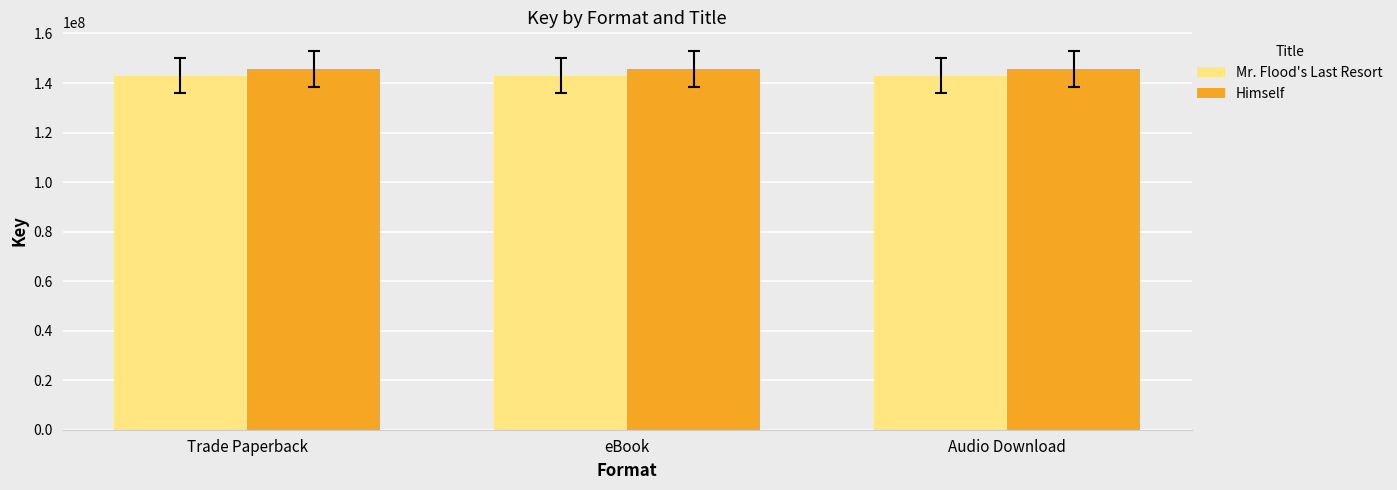

What is the spread (max minus min) of values at eBook?

2615077